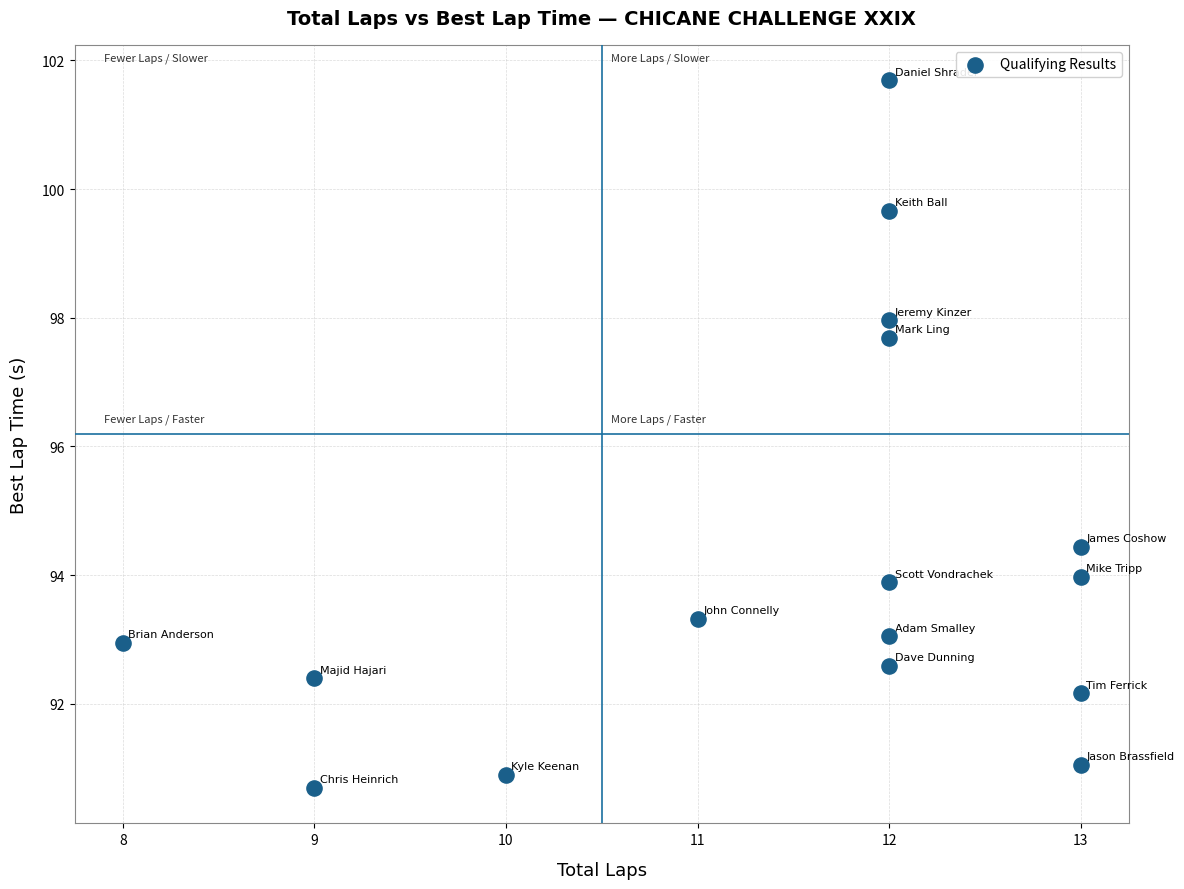

What is the range of Y values (max minus min)?

11.0